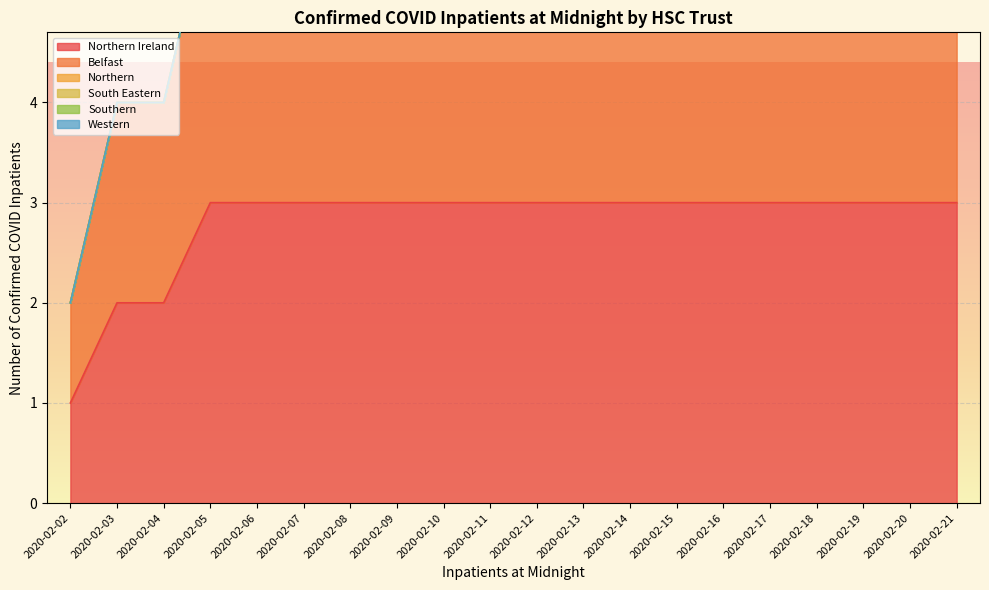

What is the total value across all series at 2020-02-21?

6